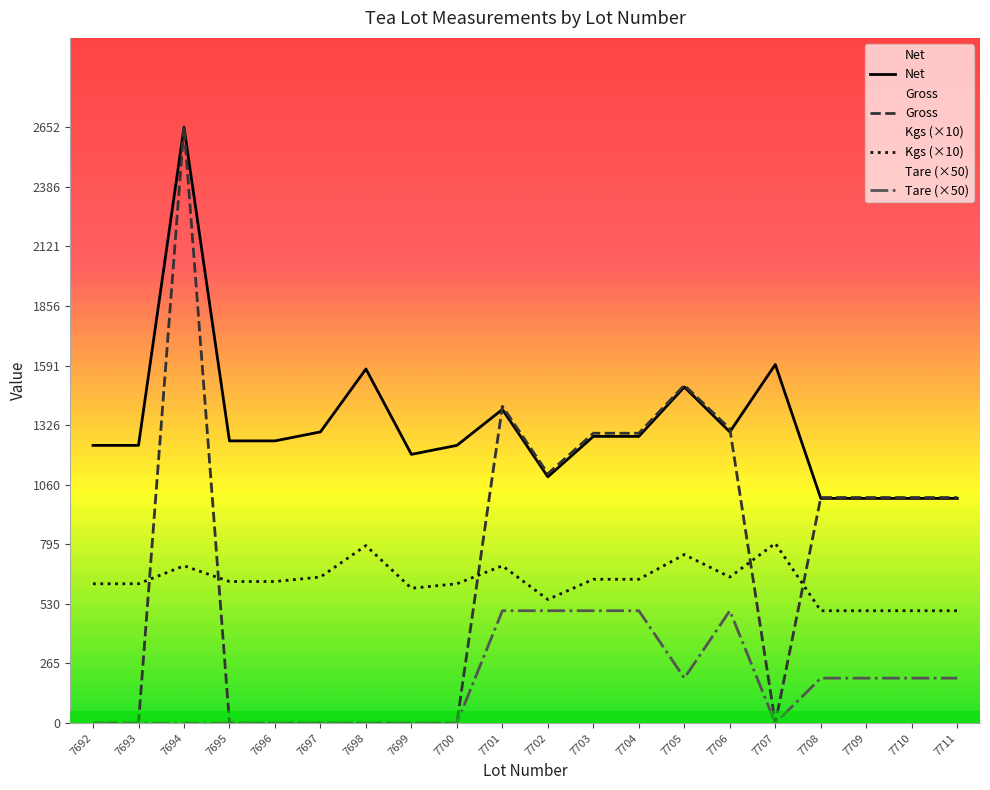

Where is the first local maximum for Net?

7694